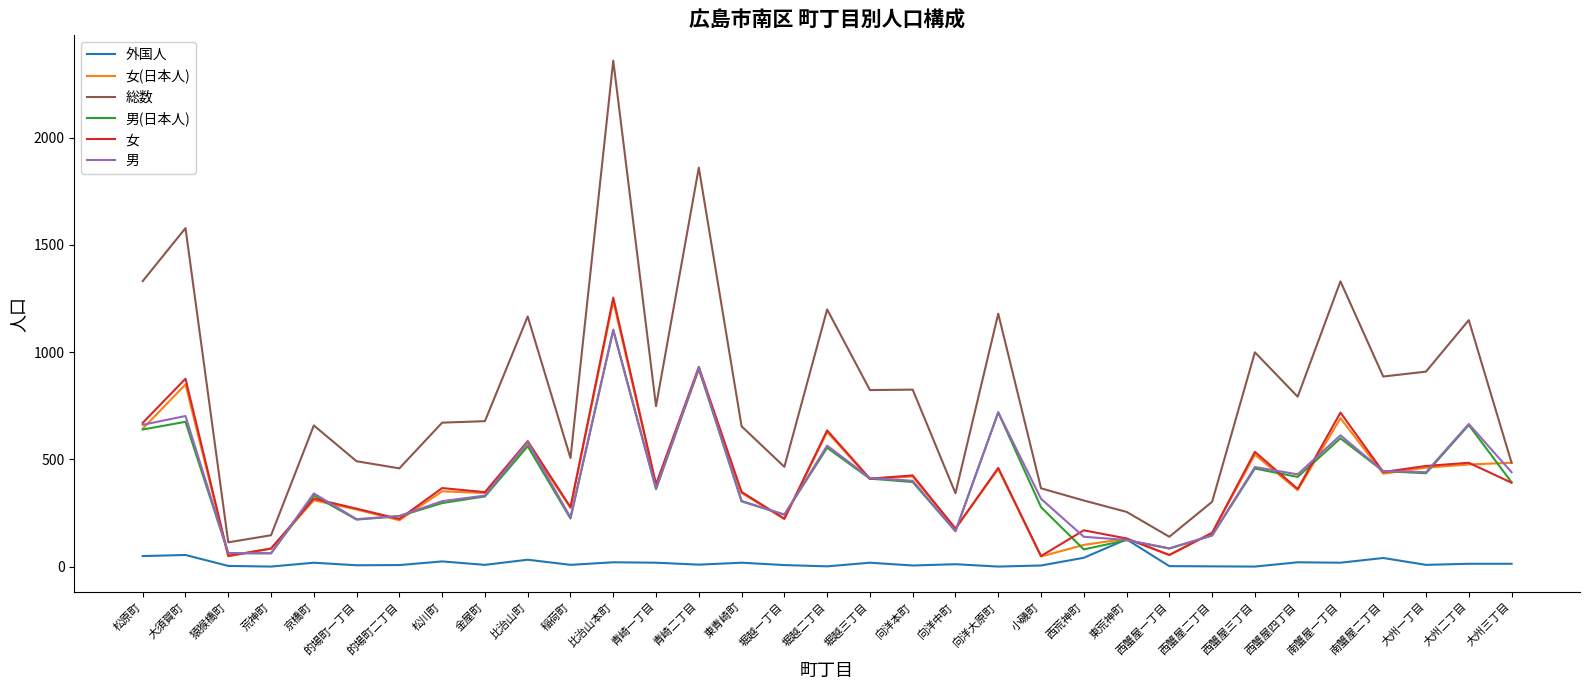

Where is 総数 nearest to the value 1236?

堀越二丁目